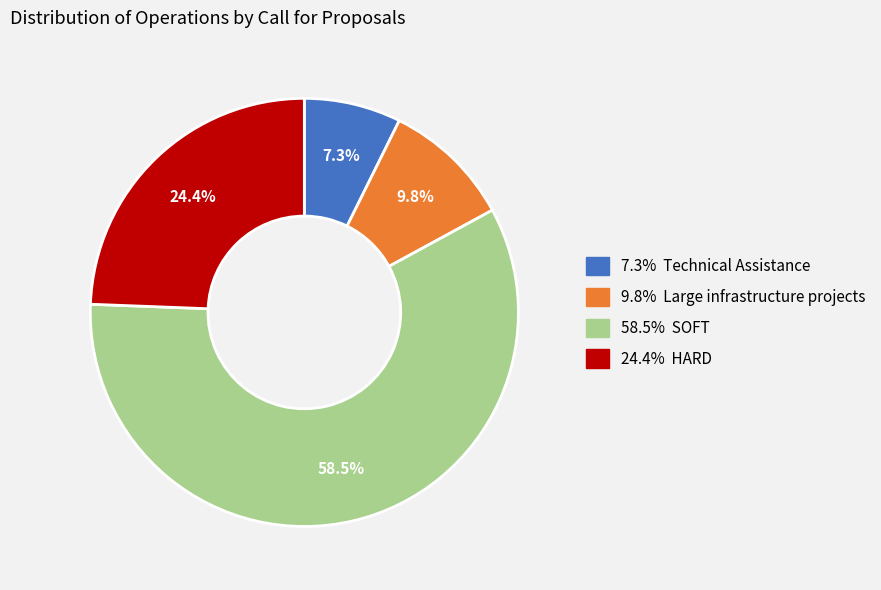

Is there any slice that represents more than half of the pie?

Yes